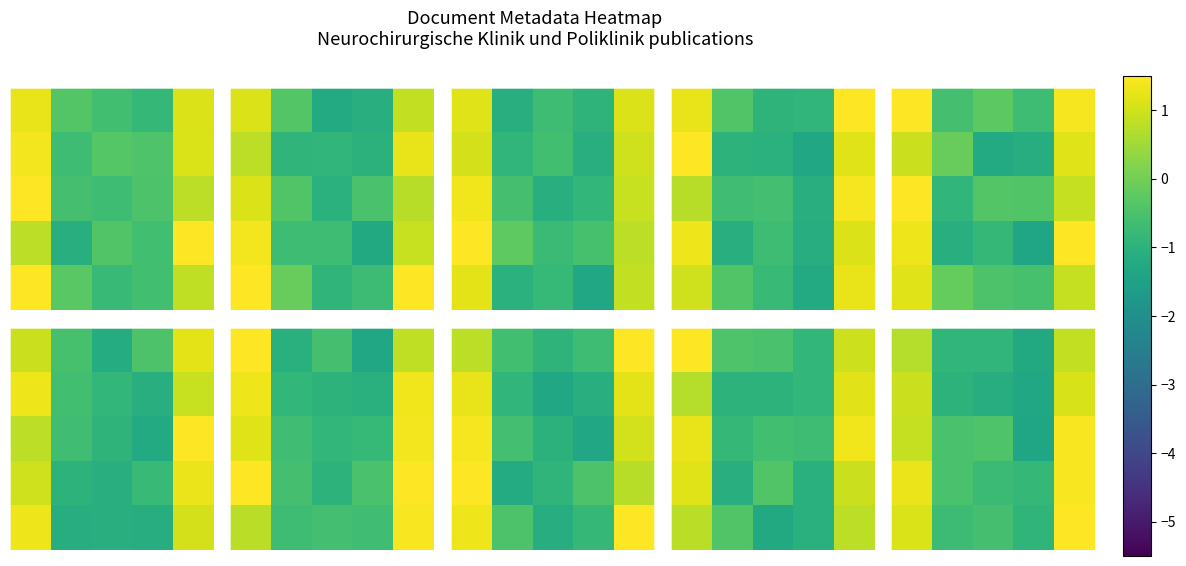

What is the lowest value of the row_1 series?

-1.3